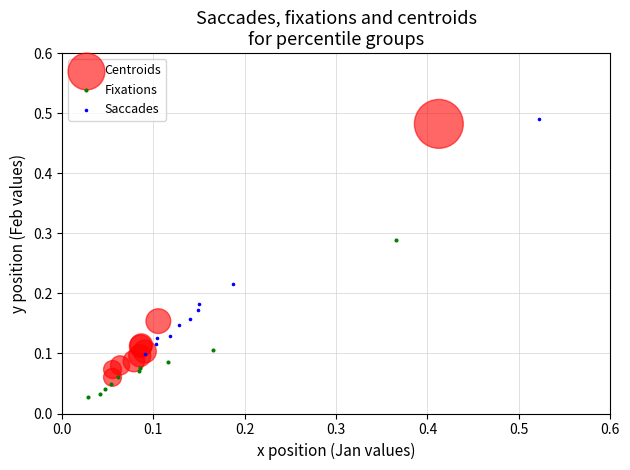

Which series has the widest spread of Y values?

Centroids